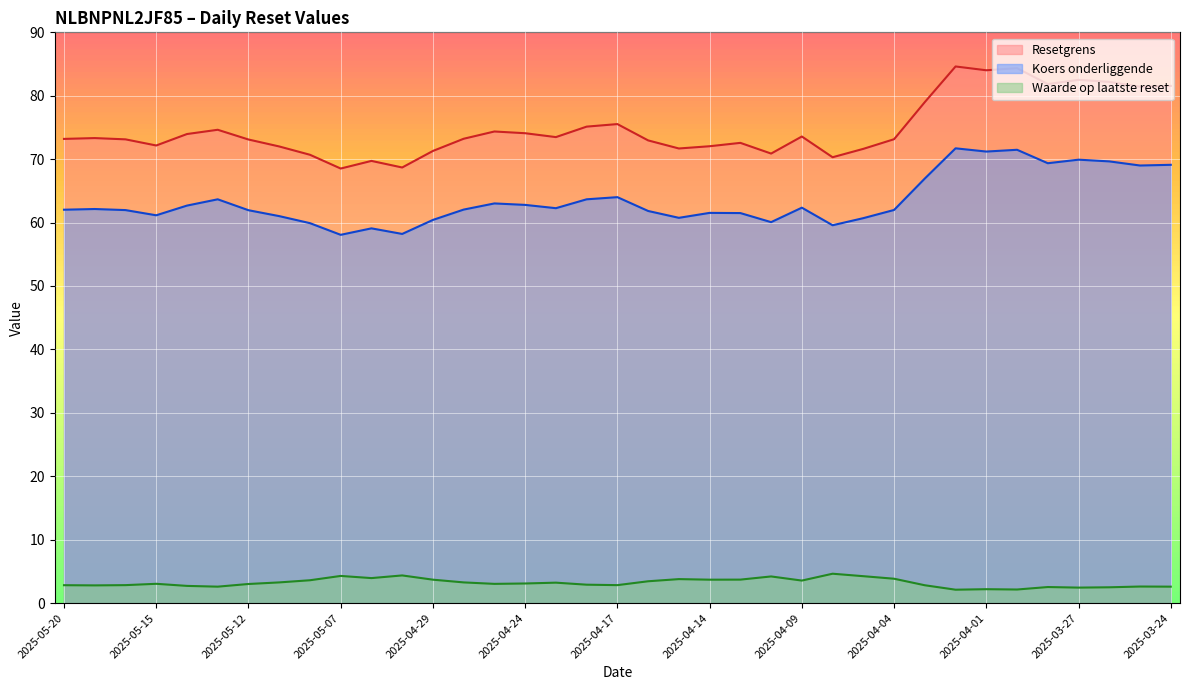

What is the label of the 8th point from the left?

2025-05-09